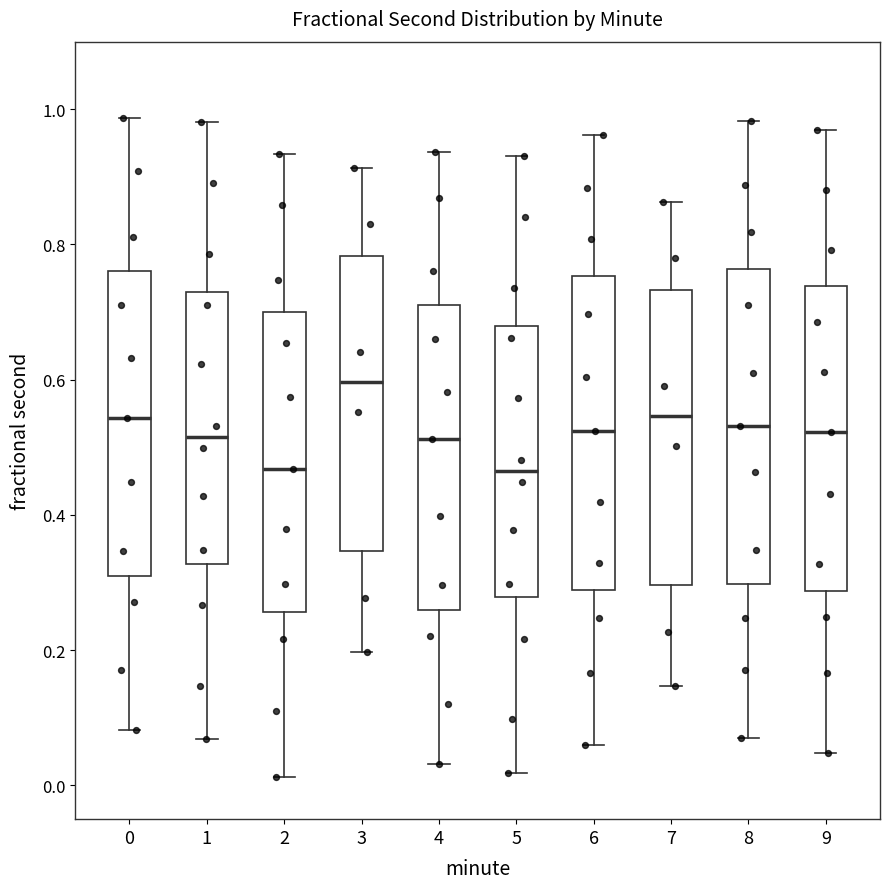

Reading left to right, transcribe this box plot: for each box, give where its median line is, the range the box spans, and where its two whiskers end, as read against the y-axis. The values are not printed on the chart, so give them approximately, as read against the axis.

0: median 0.54, box 0.30 to 0.76, whiskers 0.08 to 0.98
1: median 0.52, box 0.32 to 0.72, whiskers 0.06 to 0.98
2: median 0.46, box 0.26 to 0.70, whiskers 0.02 to 0.94
3: median 0.60, box 0.34 to 0.78, whiskers 0.20 to 0.92
4: median 0.52, box 0.26 to 0.72, whiskers 0.04 to 0.94
5: median 0.46, box 0.28 to 0.68, whiskers 0.02 to 0.94
6: median 0.52, box 0.28 to 0.76, whiskers 0.06 to 0.96
7: median 0.54, box 0.30 to 0.74, whiskers 0.14 to 0.86
8: median 0.54, box 0.30 to 0.76, whiskers 0.06 to 0.98
9: median 0.52, box 0.28 to 0.74, whiskers 0.04 to 0.96